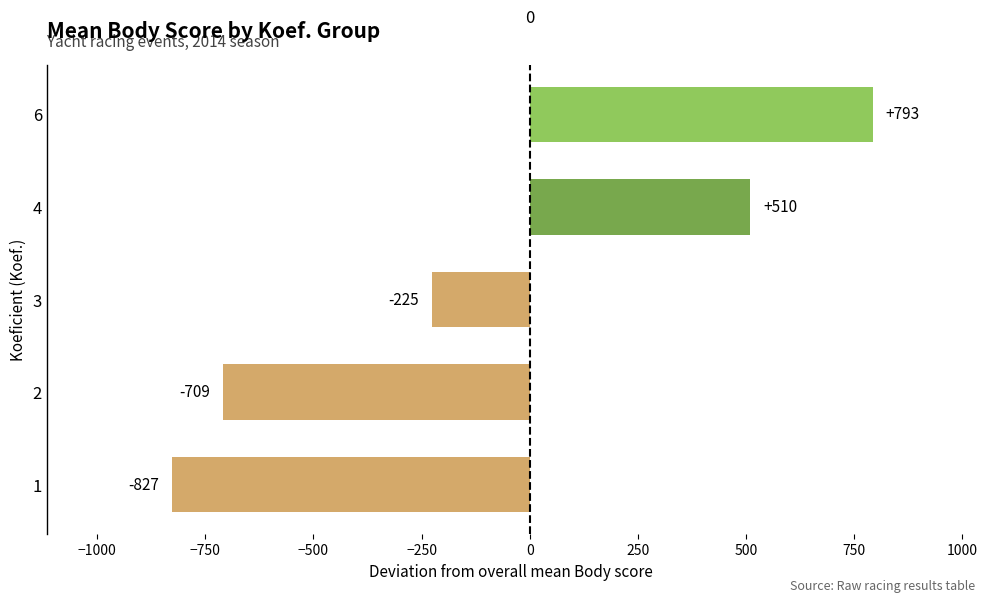

What is the smallest value displayed?

-826.9